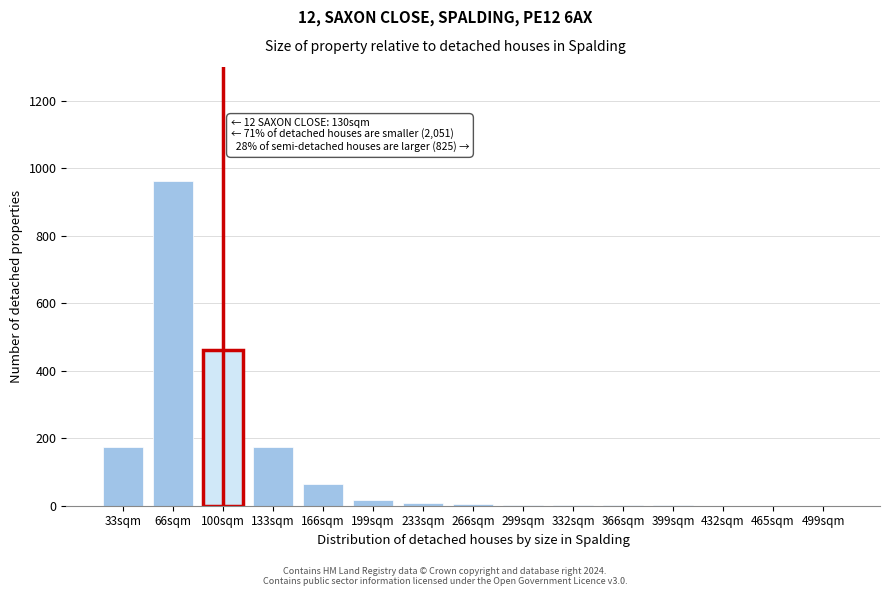

Where is the data nearest to the value 481?

100sqm